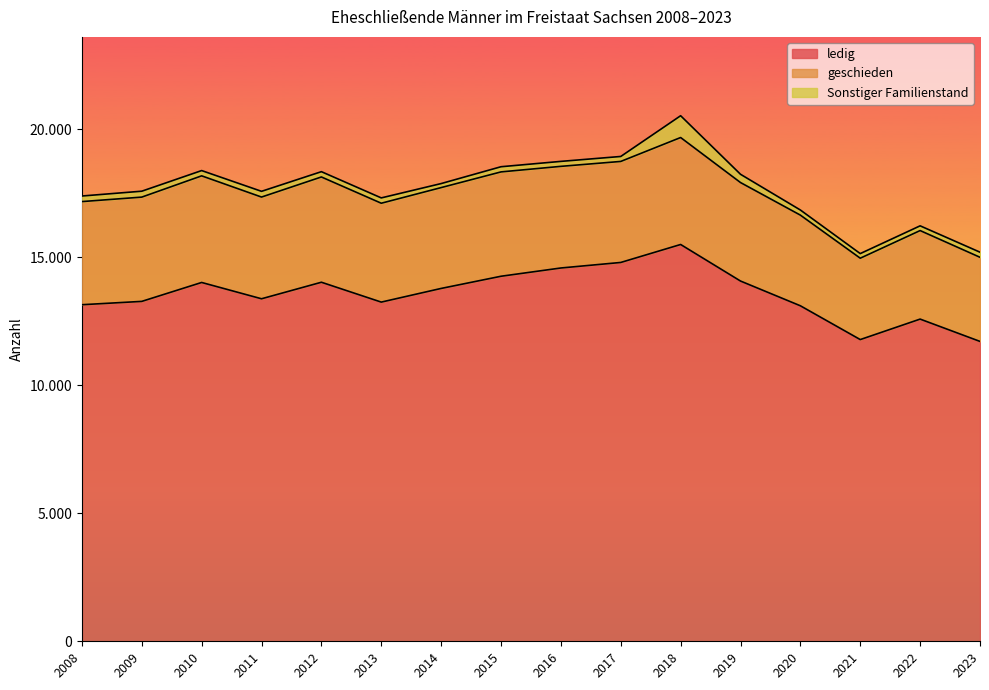

At which category is the sum across all series the highest?

2018